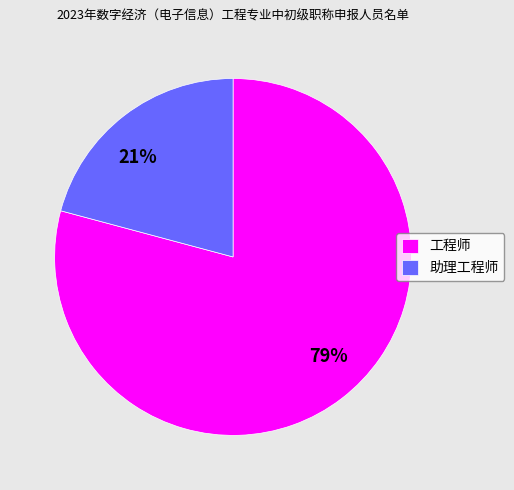

What is the largest slice in the pie chart?

工程师